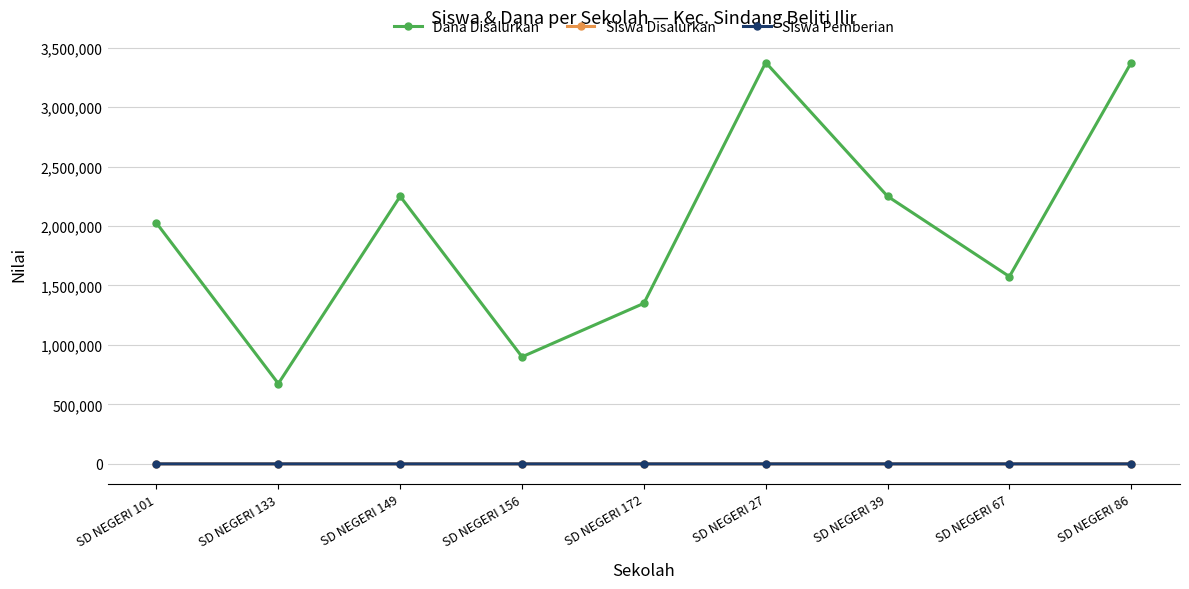

What is the approximate value of Siswa Disalurkan at SD NEGERI 101, to the nearest 10?

10